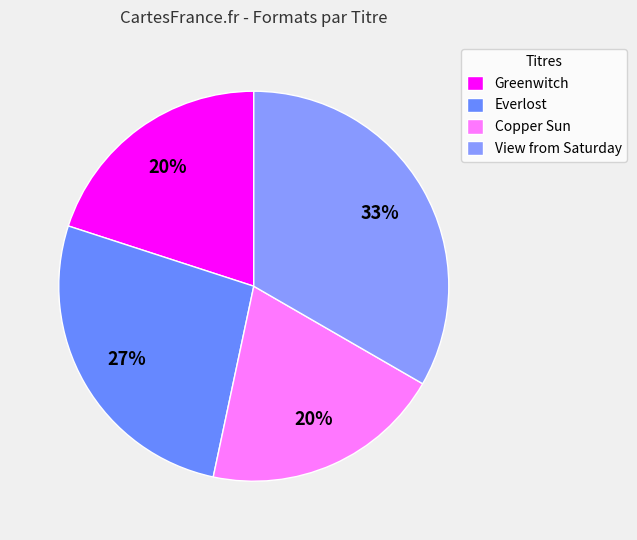

How many segments does this pie chart have?

4